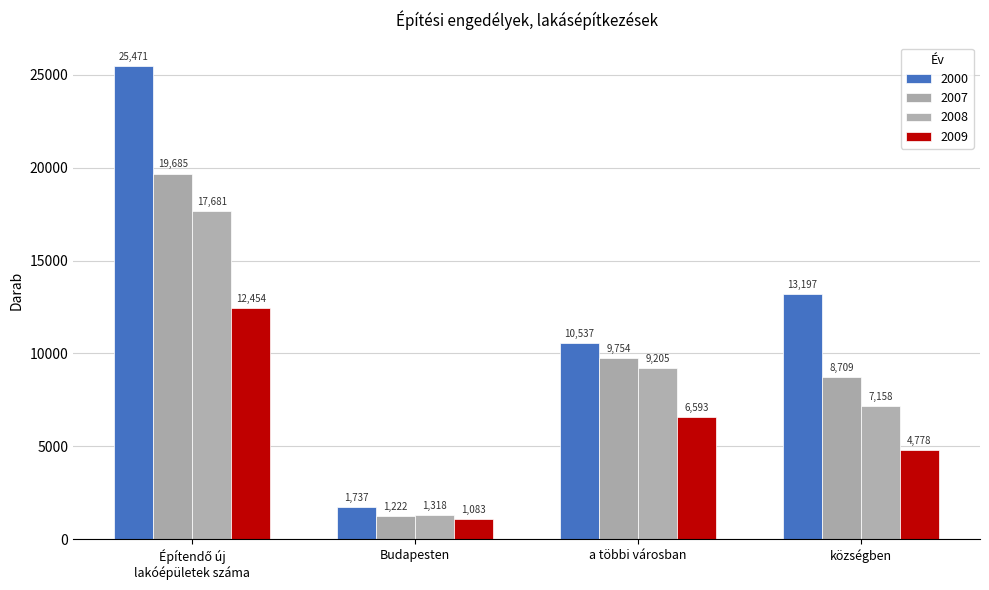

What is the greatest value displayed?

25471